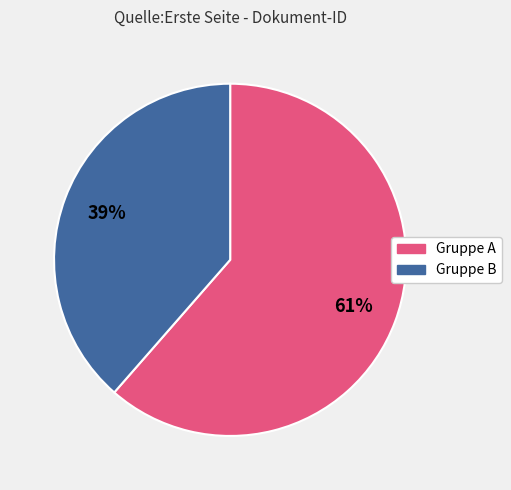

To the nearest percent, what is the average slice percentage?

50%